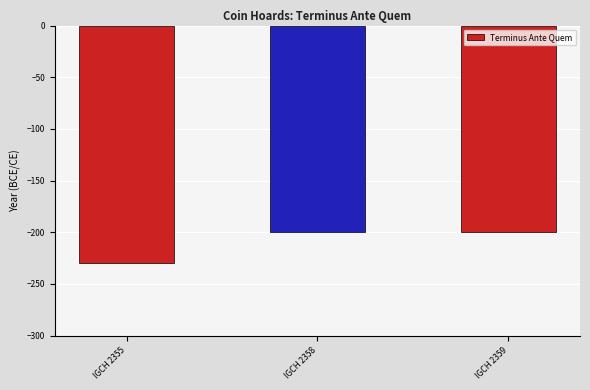

True or false: the data shows -200 at IGCH 2359.

True